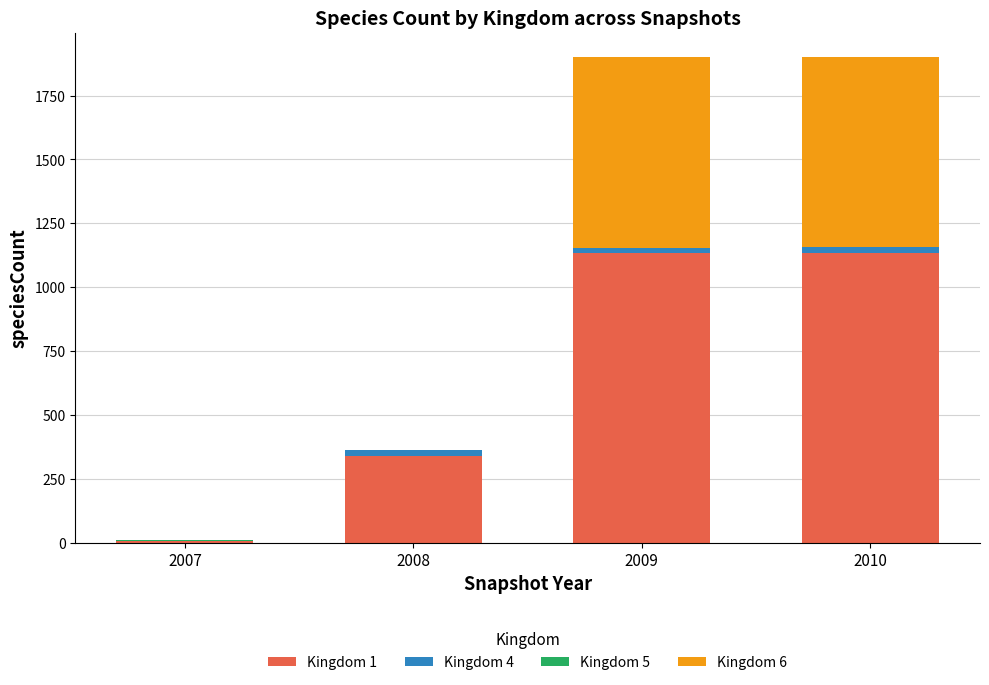

Are the bars grouped side by side (vs. stacked)?

No